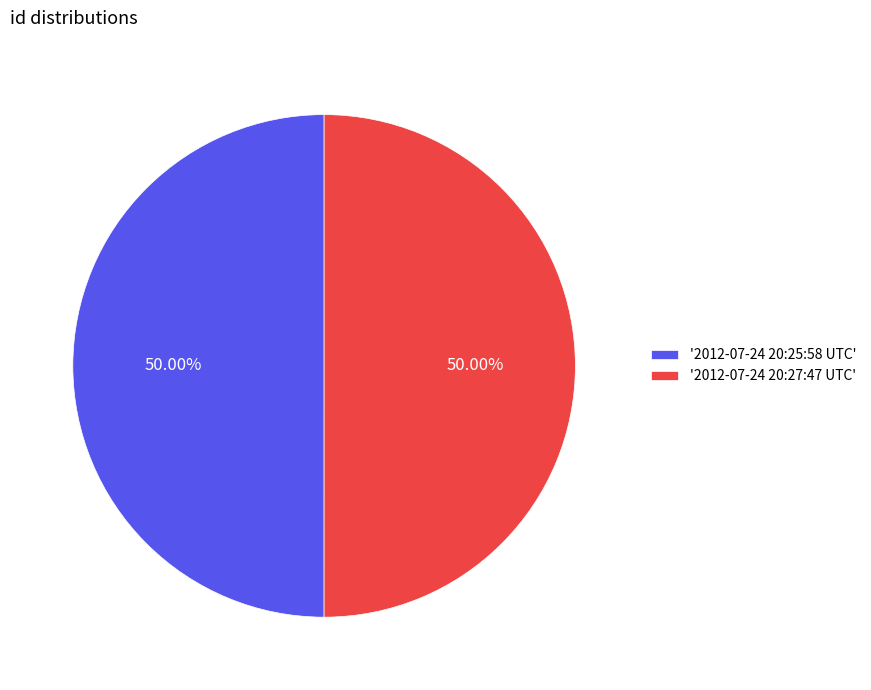

Combined, do '2012-07-24 20:25:58 UTC' and '2012-07-24 20:27:47 UTC' account for over 50%?

Yes